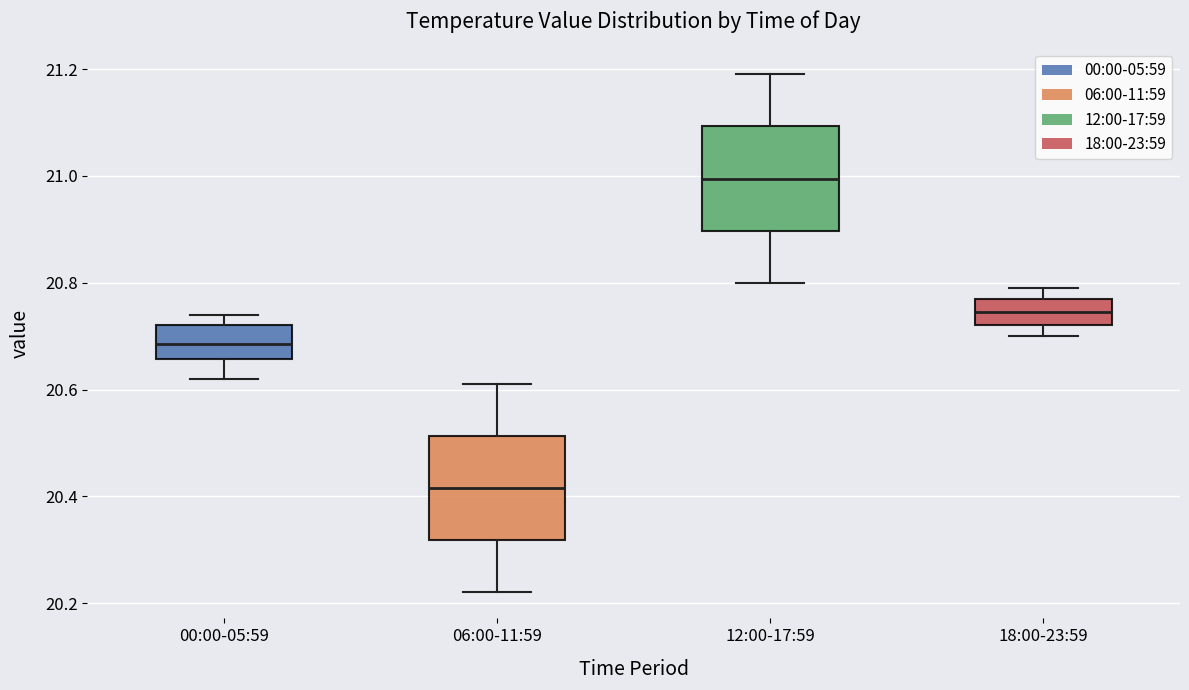

Where is the upper edge of the box for 00:00-05:59 on the y-axis? The values are not printed on the chart, so give them approximately, as read against the axis.

20.72